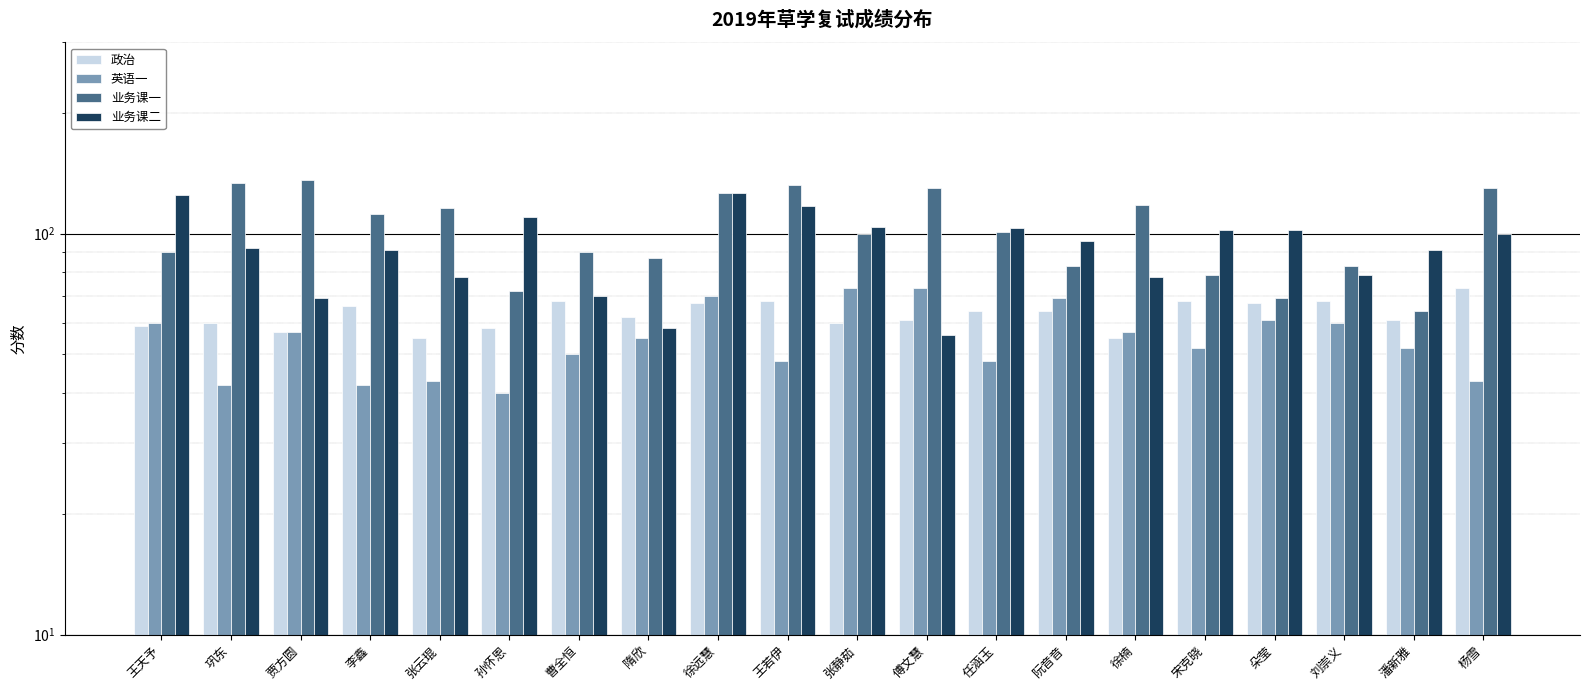

Does the chart contain any negative values?

No